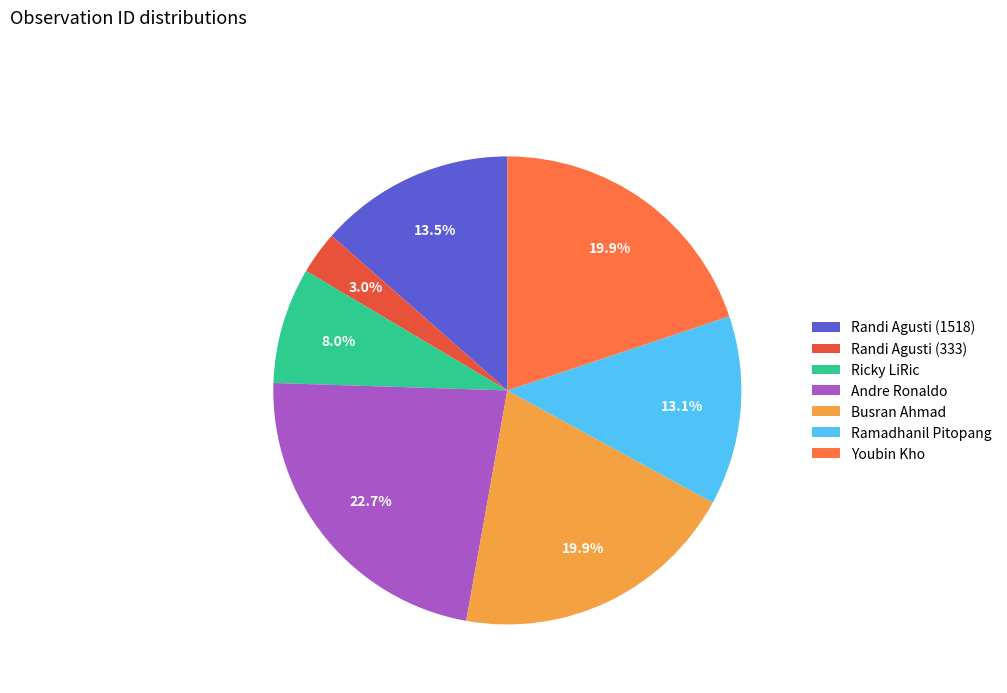

To the nearest percent, what is the average slice percentage?

14%